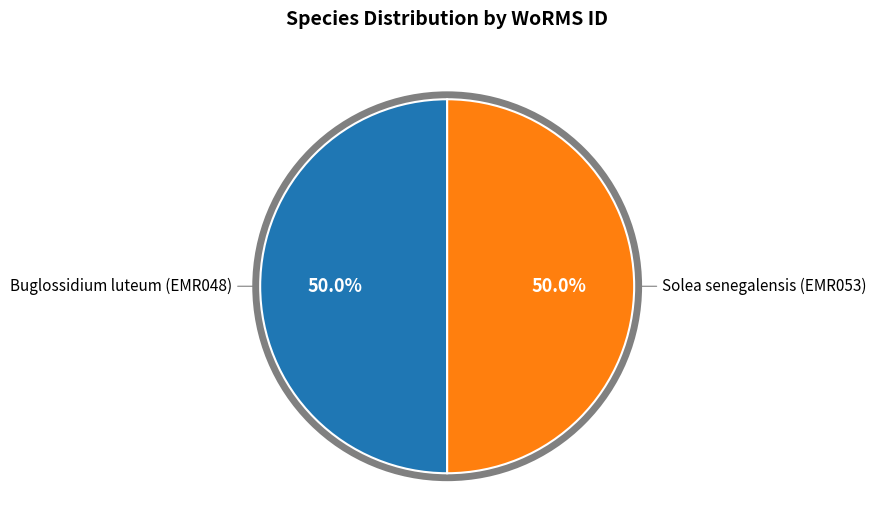

Approximately how many times larger is the value at Buglossidium luteum (EMR048) compared to Solea senegalensis (EMR053)?

1.0